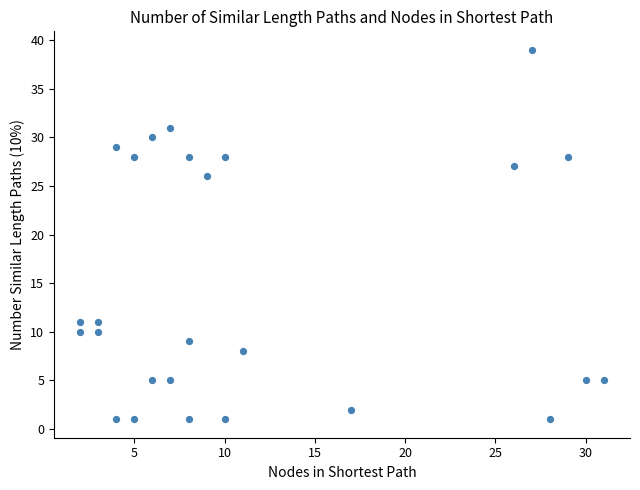

What is the range of X values (max minus min)?

29